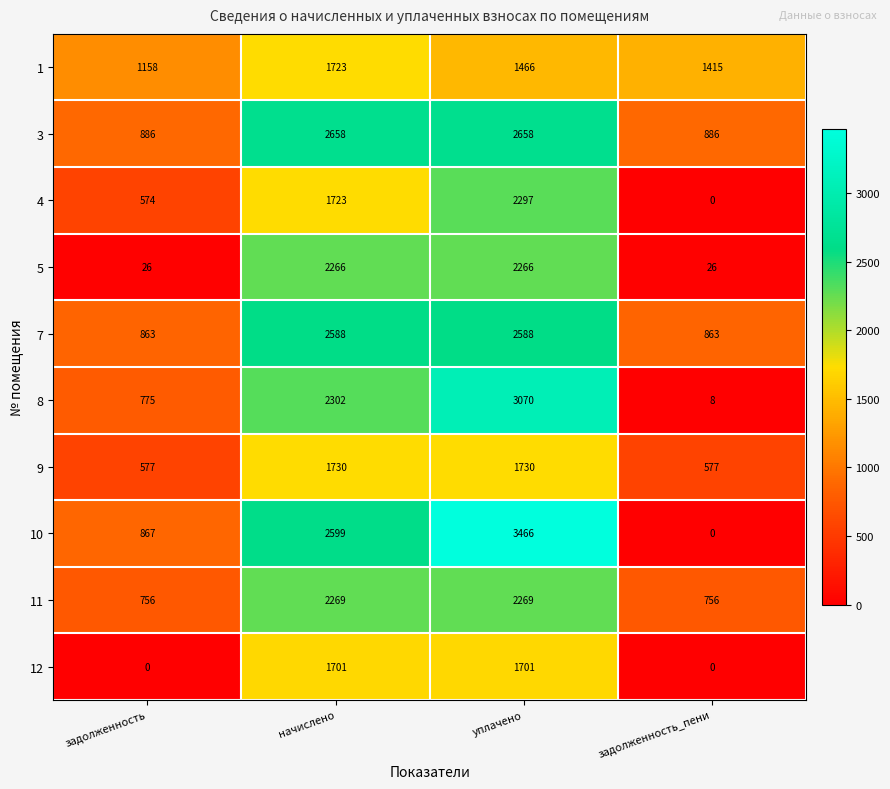

How many 10 values are between 867 and 3466?

3